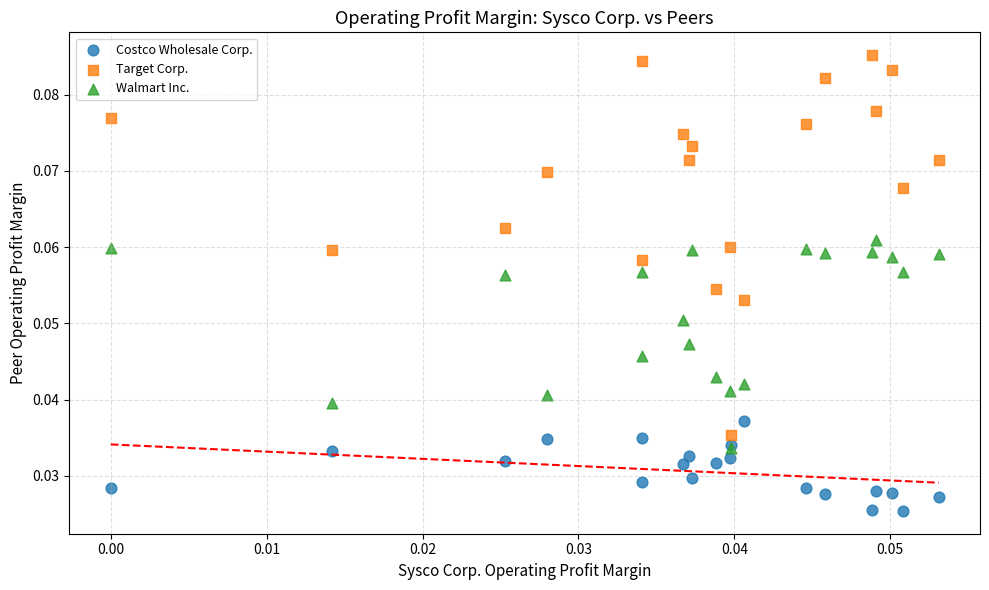

Which series has the widest spread of Y values?

Target Corp.